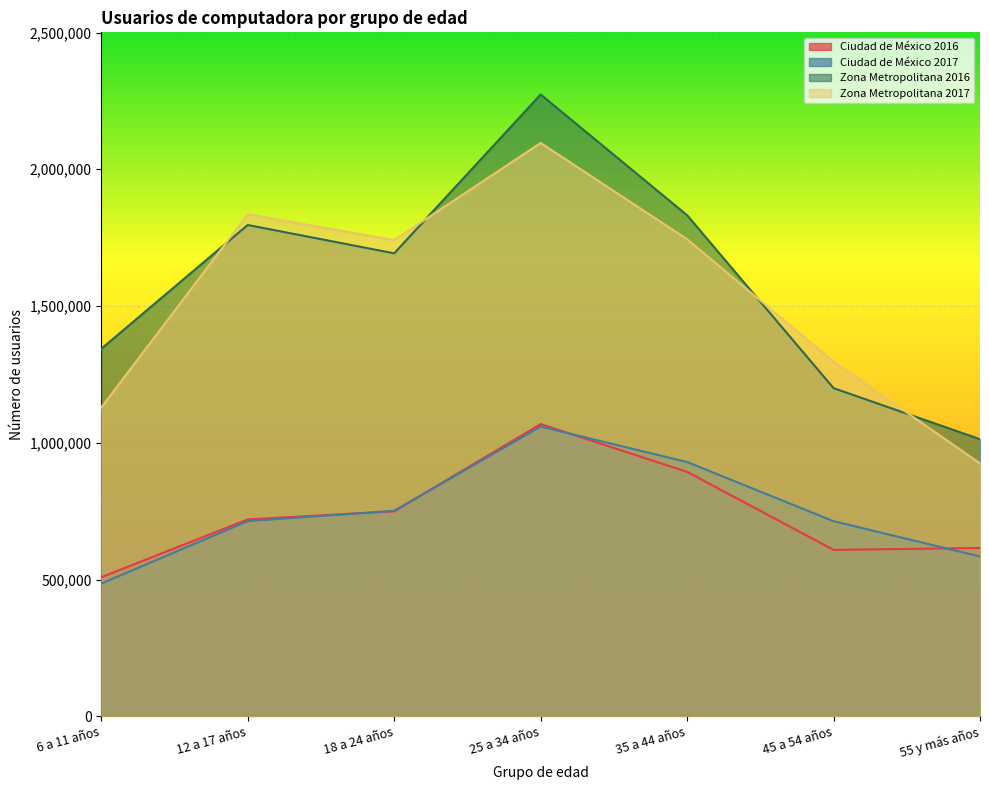

True or false: Ciudad de México 2017 has a value of 1059209 at 25 a 34 años.

True